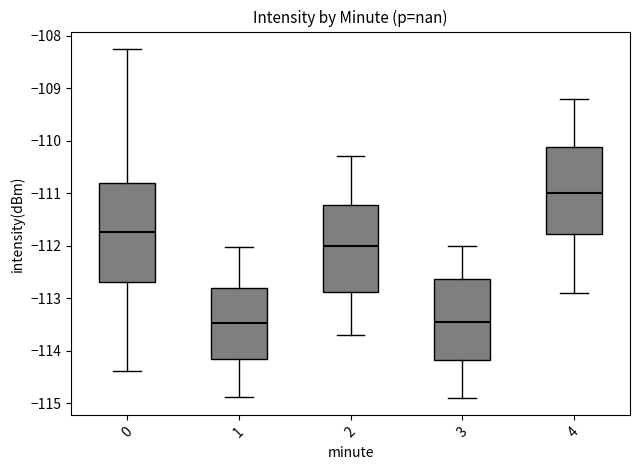

Which box has the highest median line?

4